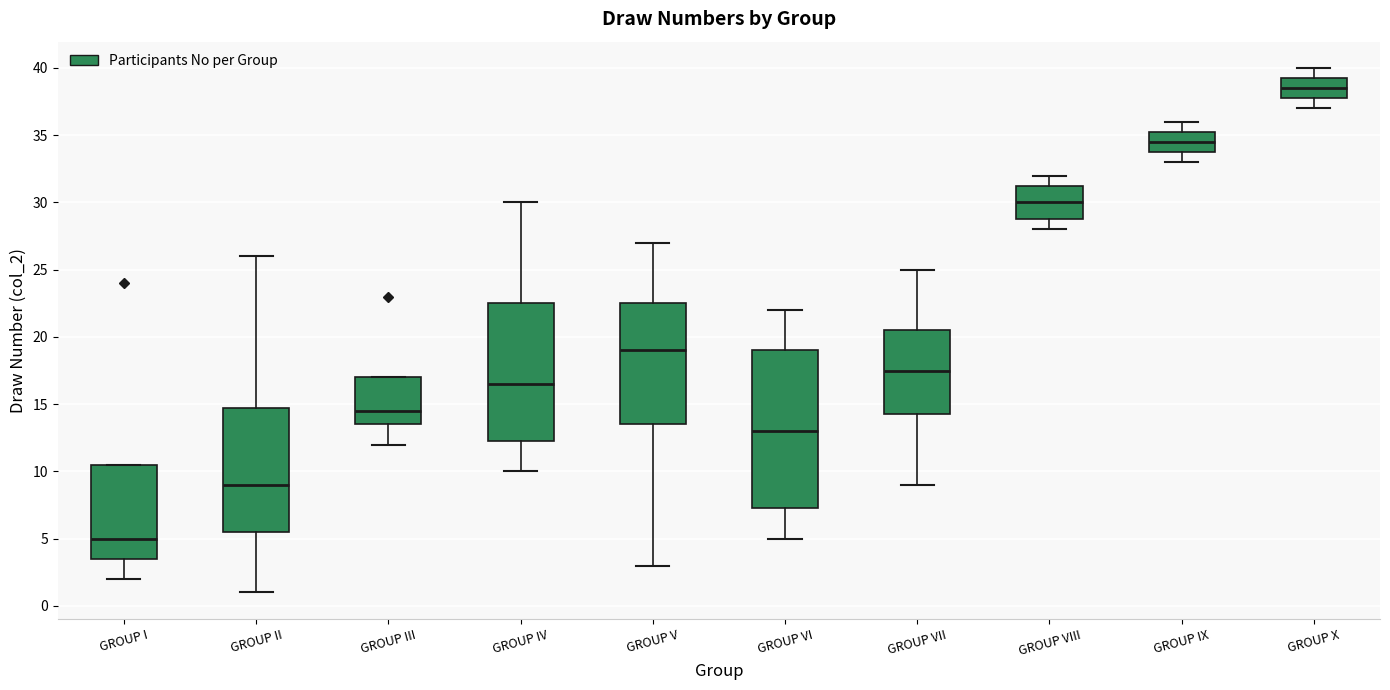

Reading left to right, transcribe this box plot: for each box, give where its median line is, the range the box spans, and where its two whiskers end, as read against the y-axis. The values are not printed on the chart, so give them approximately, as read against the axis.

GROUP I: median 5.0, box 3.5 to 10.5, whiskers 2.0 to 10.5
GROUP II: median 9.0, box 5.5 to 15.0, whiskers 1.0 to 26.0
GROUP III: median 14.5, box 13.5 to 17.0, whiskers 12.0 to 17.0
GROUP IV: median 16.5, box 12.5 to 22.5, whiskers 10.0 to 30.0
GROUP V: median 19.0, box 13.5 to 22.5, whiskers 3.0 to 27.0
GROUP VI: median 13.0, box 7.5 to 19.0, whiskers 5.0 to 22.0
GROUP VII: median 17.5, box 14.5 to 20.5, whiskers 9.0 to 25.0
GROUP VIII: median 30.0, box 29.0 to 31.5, whiskers 28.0 to 32.0
GROUP IX: median 34.5, box 34.0 to 35.5, whiskers 33.0 to 36.0
GROUP X: median 38.5, box 38.0 to 39.5, whiskers 37.0 to 40.0